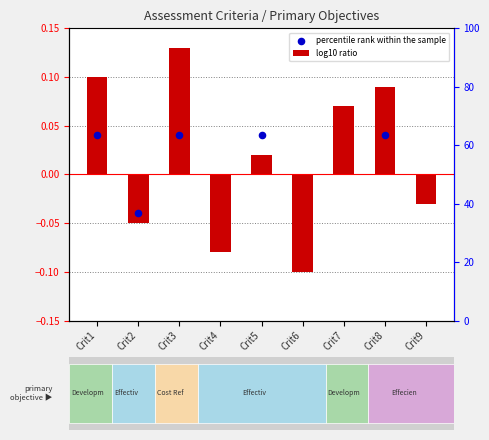

Between Crit6 and Crit3, which is larger?

Crit3